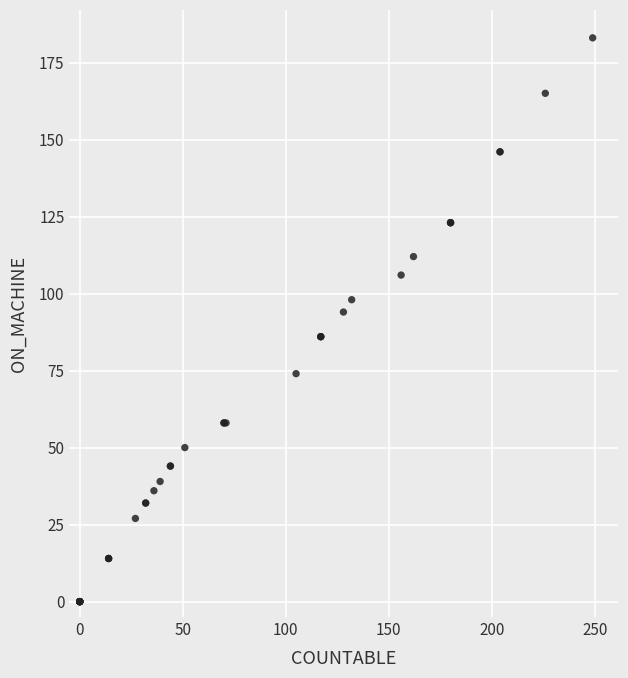

What Y value in the scatter plot is closest to 91?

94